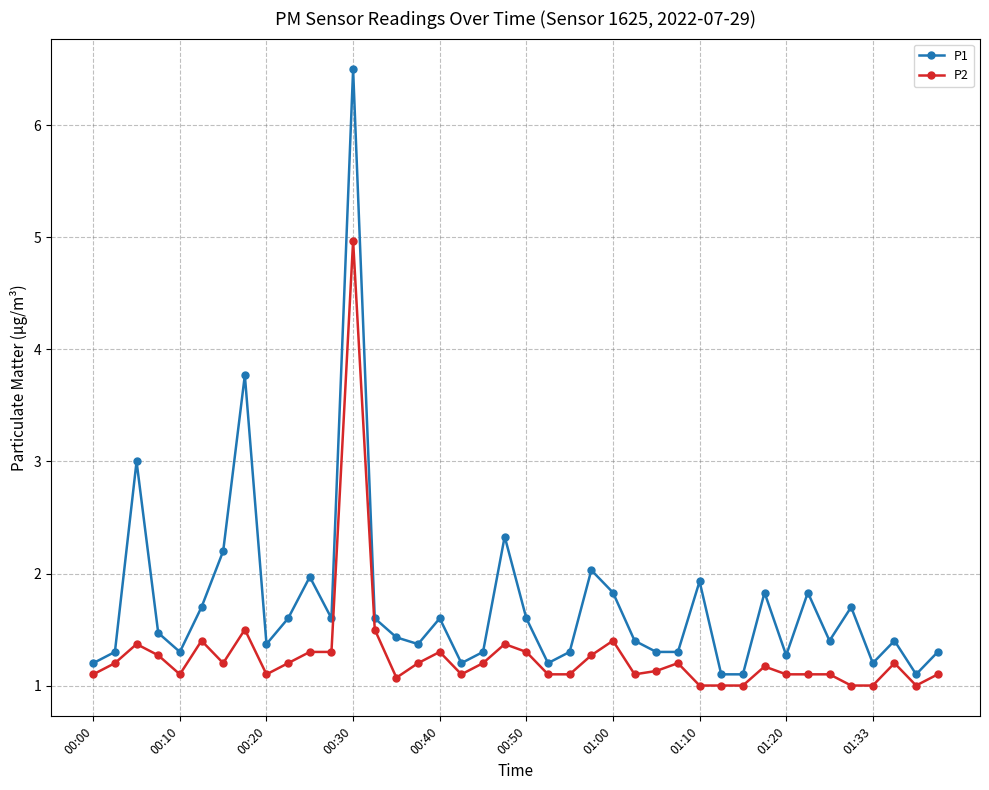

What is the difference between the maximum and second lowest values in the P2 series?

4.0